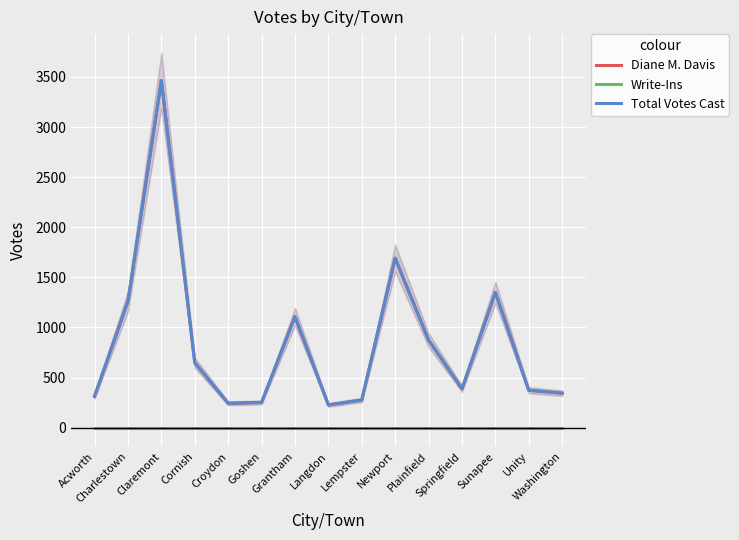

What position from the left is Washington?

15